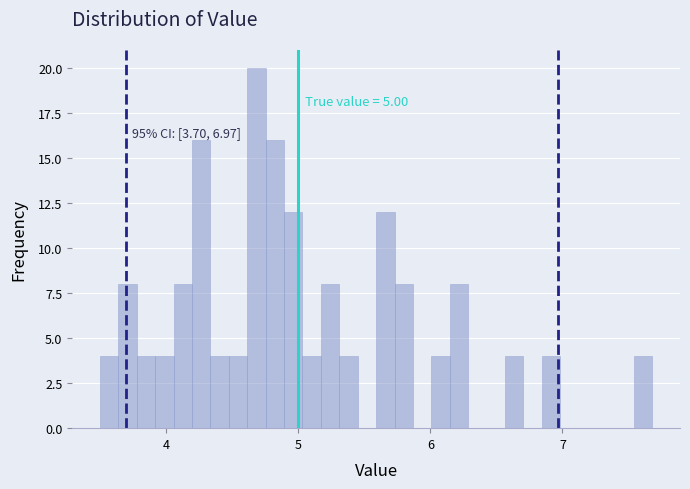

Around what value on the x-axis is the tallest bar? Give the approximate position of its centre, as read against the axis.

4.7